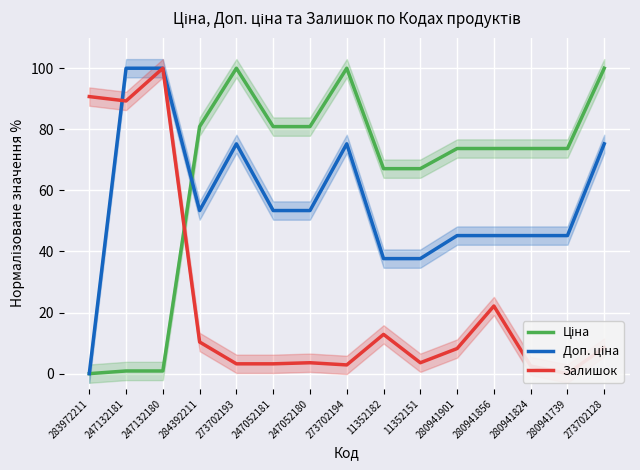

Between which two adjacent categories do Ціна and Залишок first intersect?

247132180 and 284392211